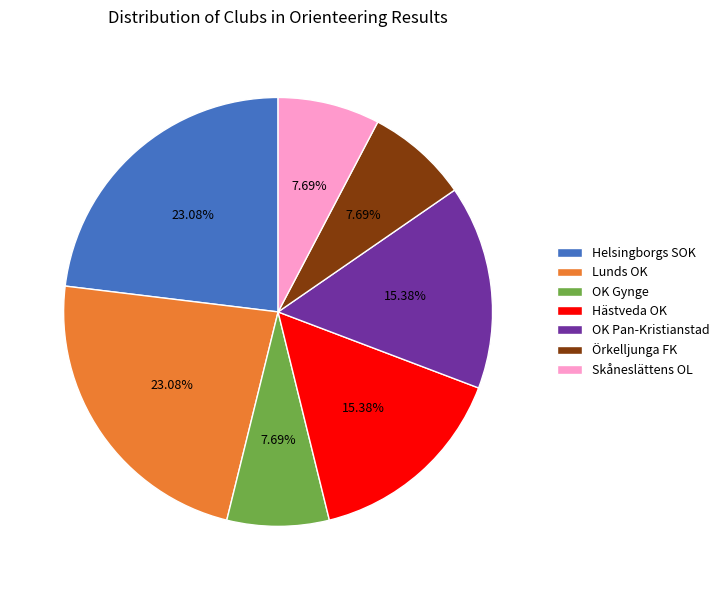

What is the ratio of the value at Helsingborgs SOK to the value at Hästveda OK?

1.5